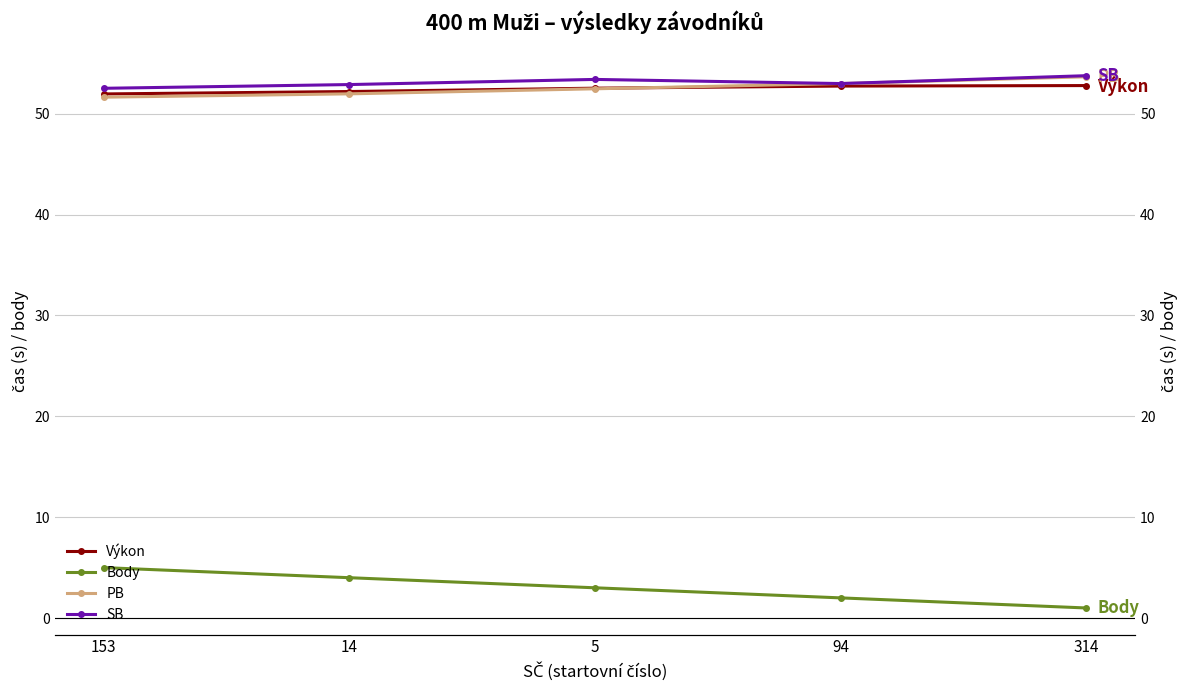

What is the spread (max minus min) of values at 94?

51.0